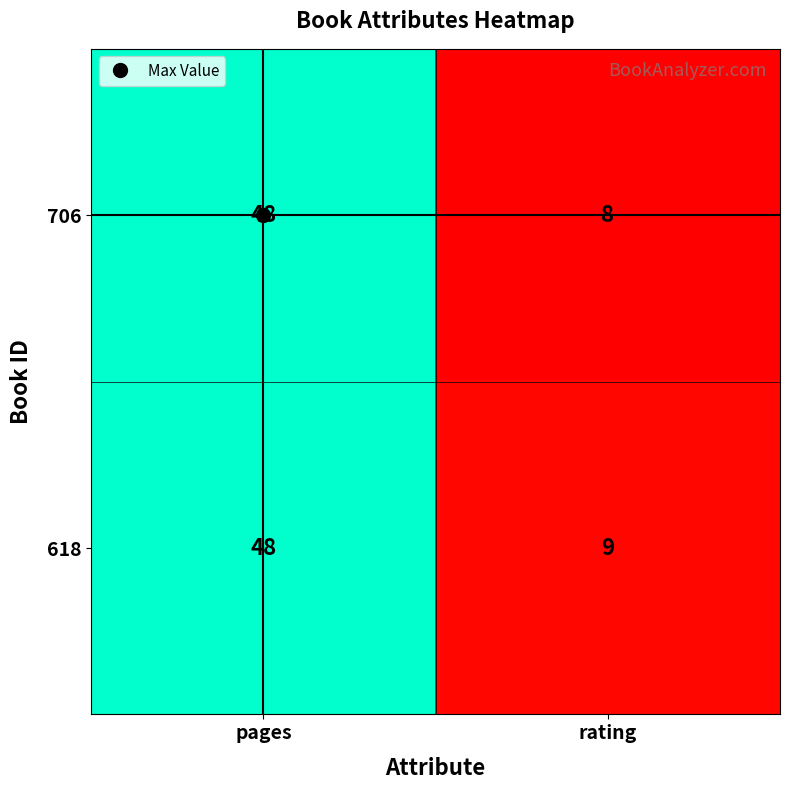

The value of 706 at pages is 48. True or false?

True